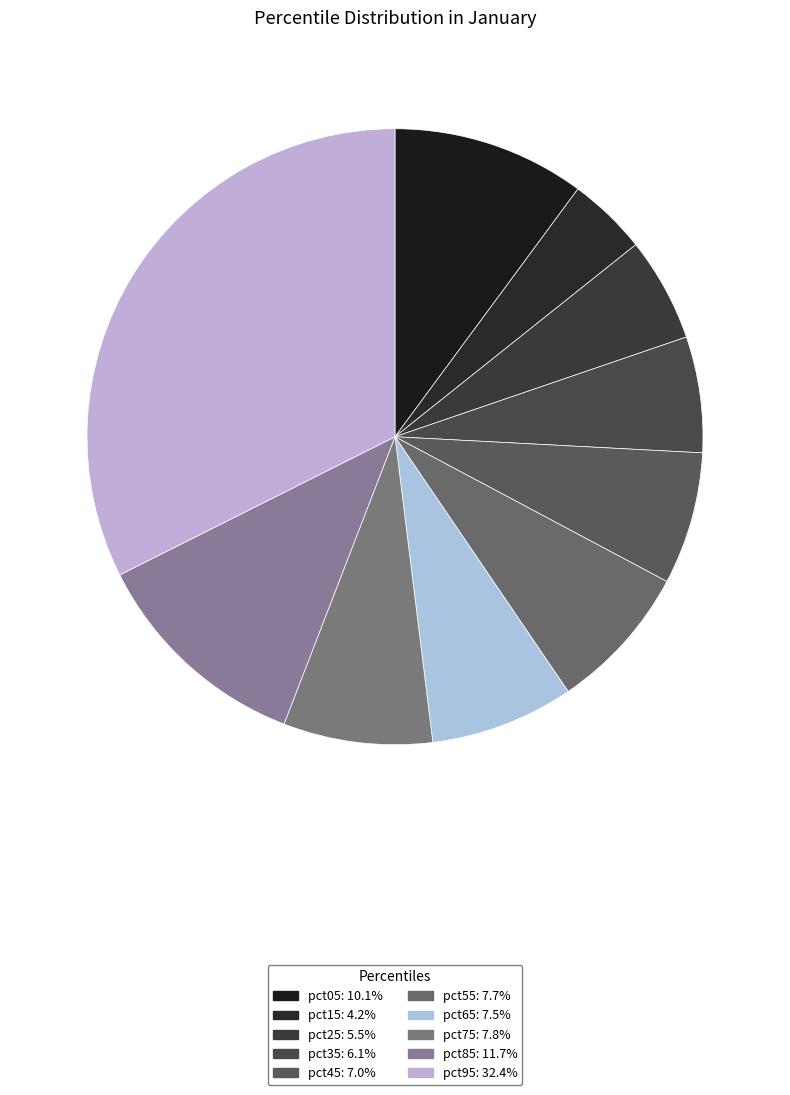

How many segments does this pie chart have?

10